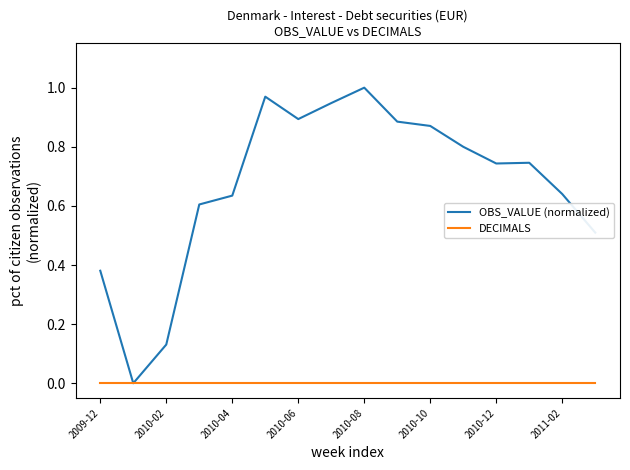

Which series has the largest total across all categories?

OBS_VALUE (normalized)